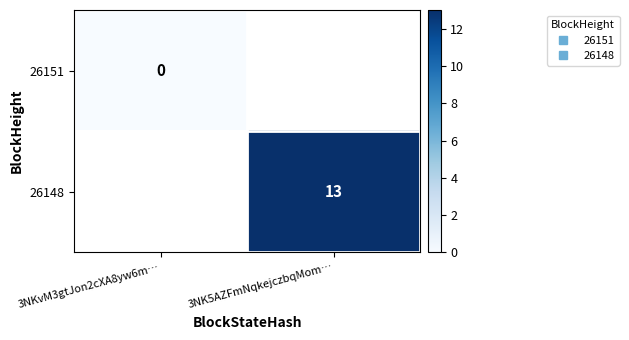

List the series in order of their peak value, lowest first.

26151, 26148